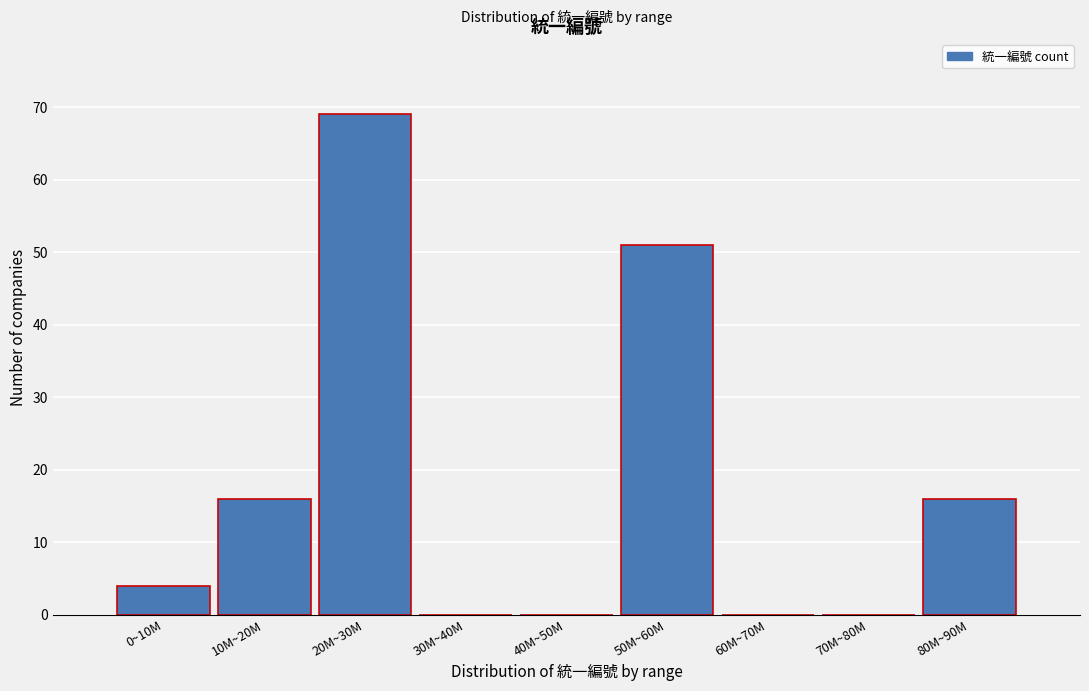

Reading left to right, list all the values displayed in this chart.

0~10M=4	10M~20M=16	20M~30M=69	30M~40M=0	40M~50M=0	50M~60M=51	60M~70M=0	70M~80M=0	80M~90M=16